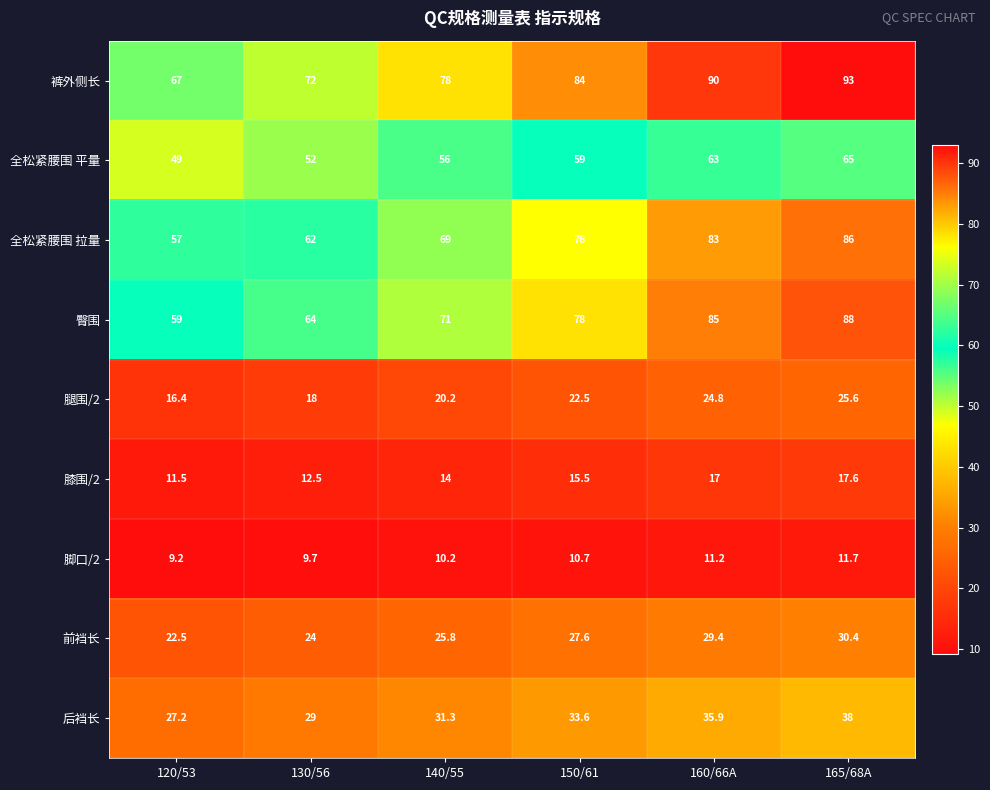

At how many categories does at least one series exceed 35?

6